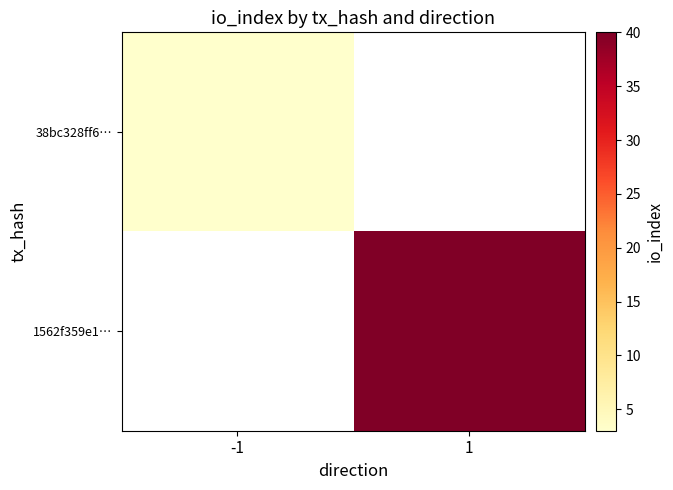

At which label does 38bc328ff6… reach its minimum?

-1